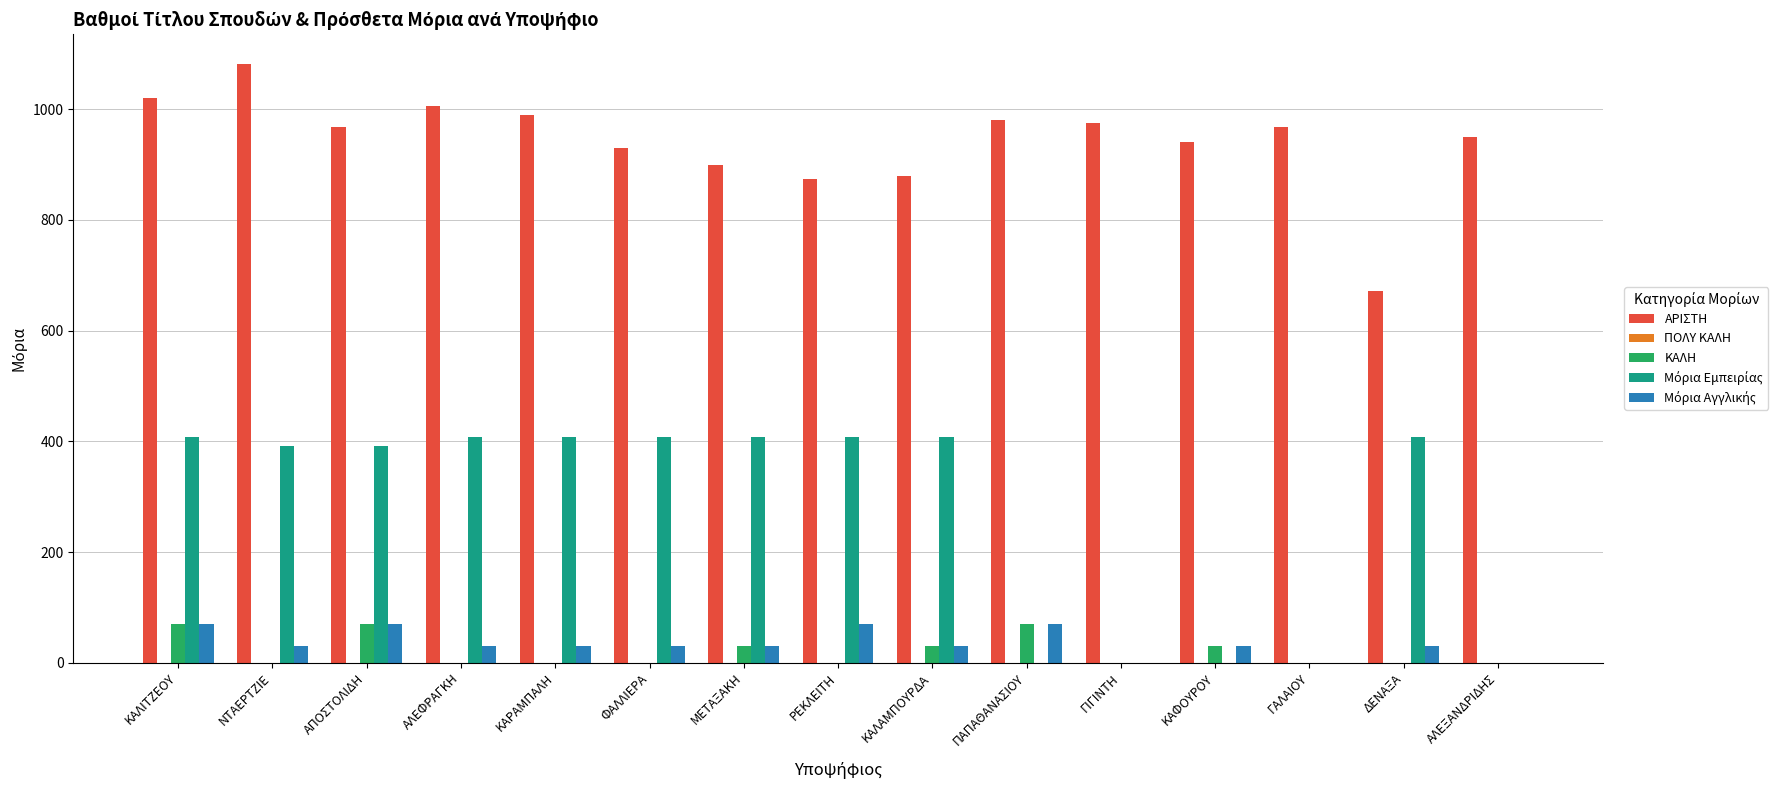

What is the sum of all ΑΡΙΣΤΗ values?

14131.7